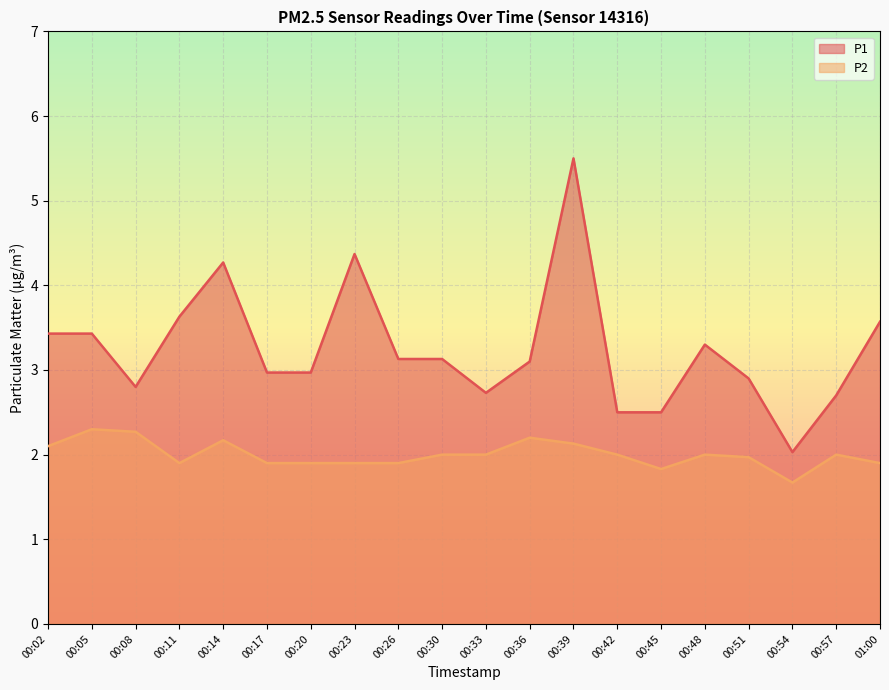

What is the label of the 4th point from the right?

00:51